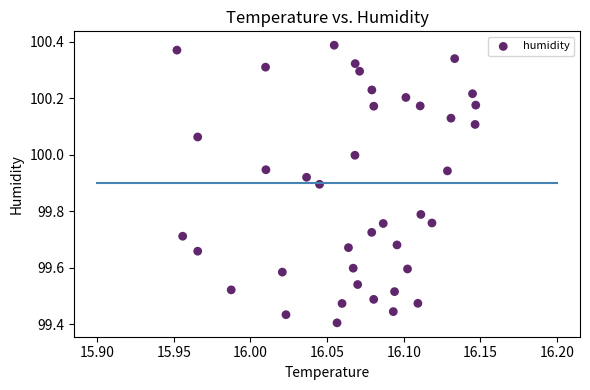

What is the range of Y values (max minus min)?

1.0